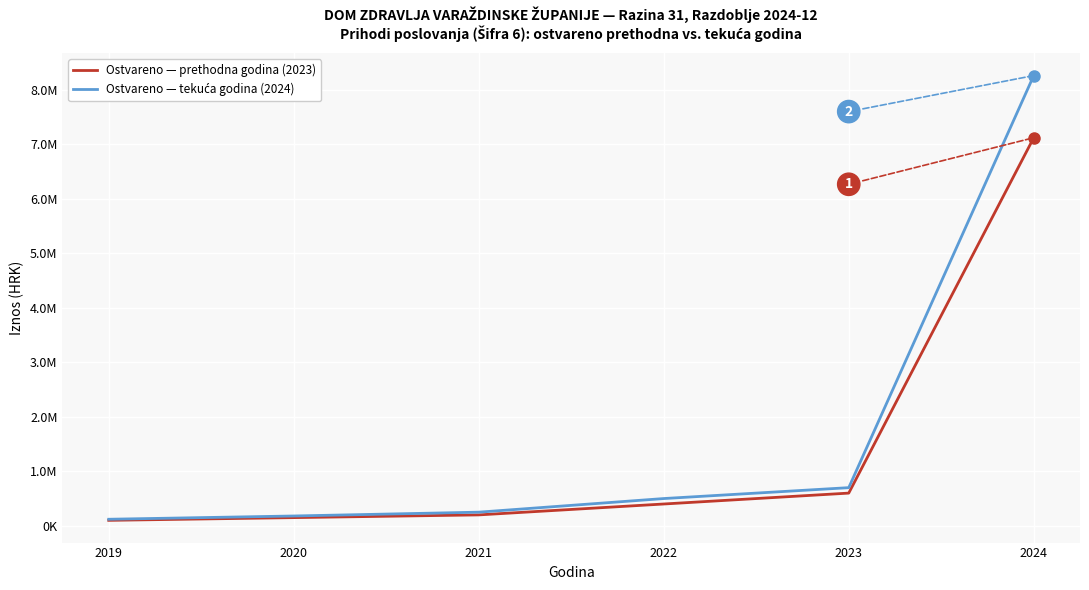

The value of Ostvareno — tekuća godina (2024) at 2024 is 5617159.2. True or false?

False